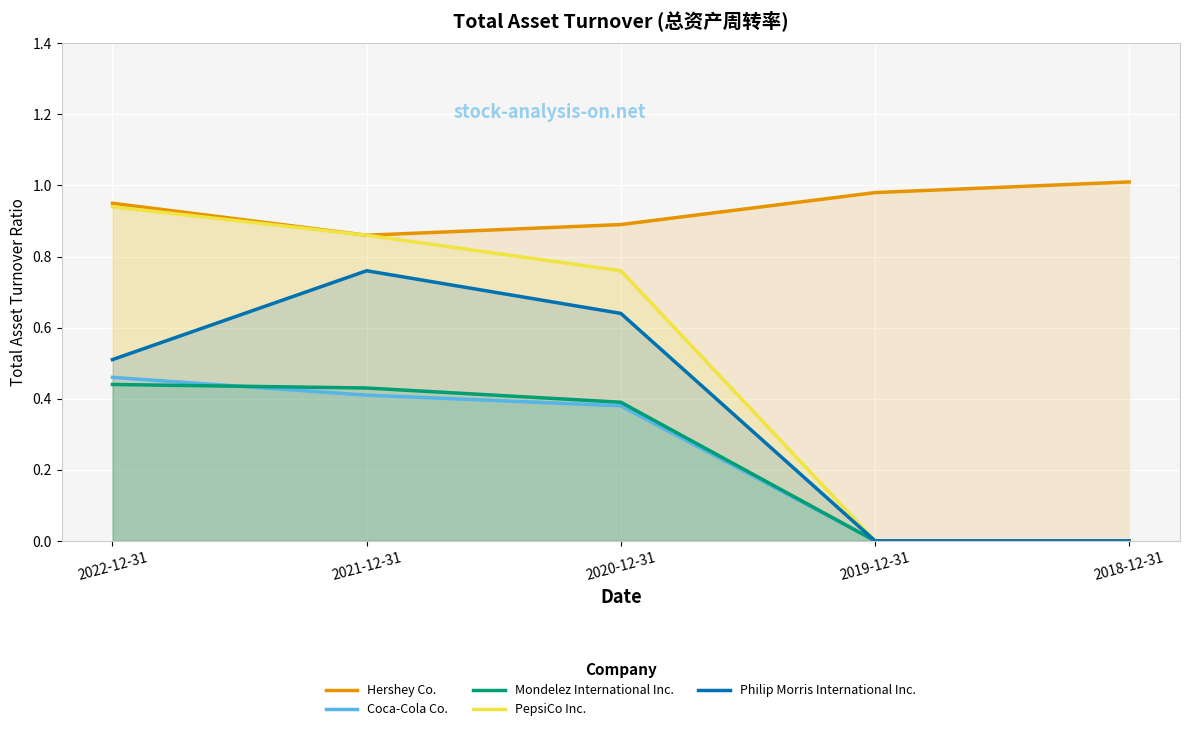

True or false: Hershey Co. has more than 0 interior local peaks.

False